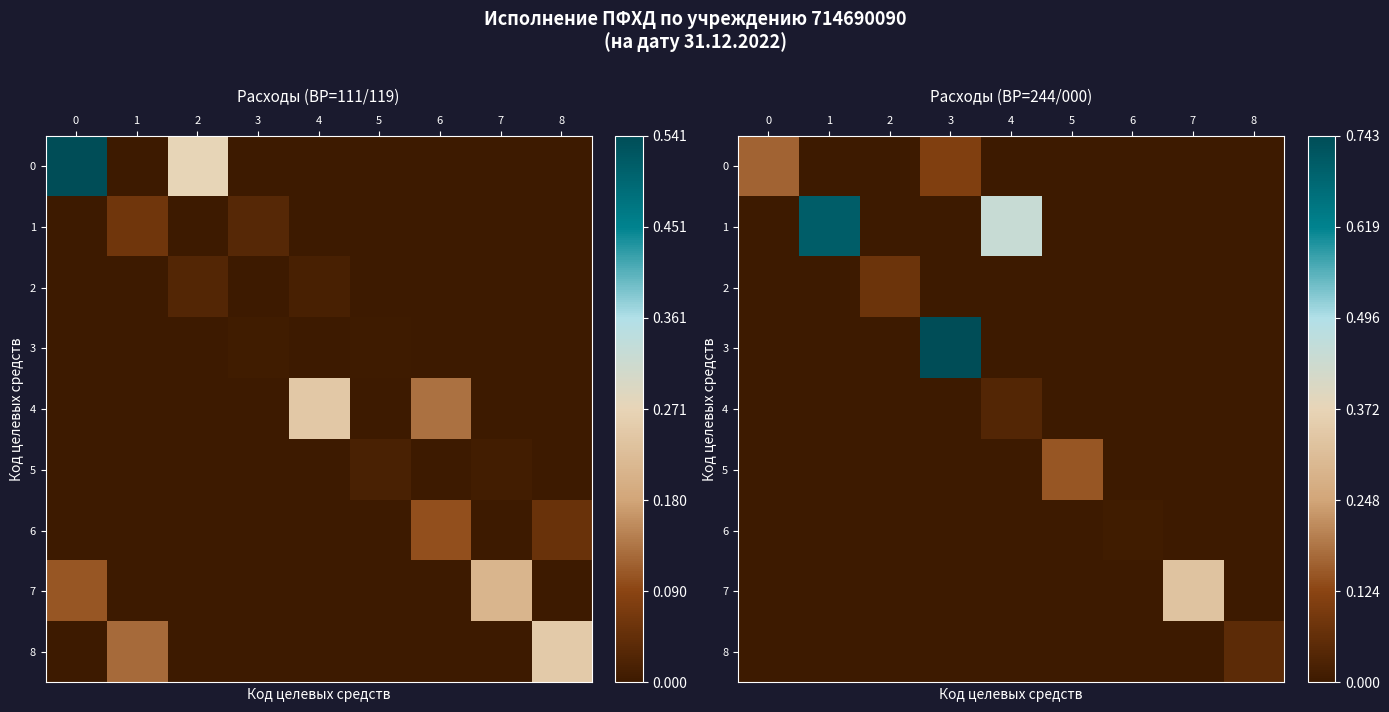

How many data points in 4 are above 0?

1